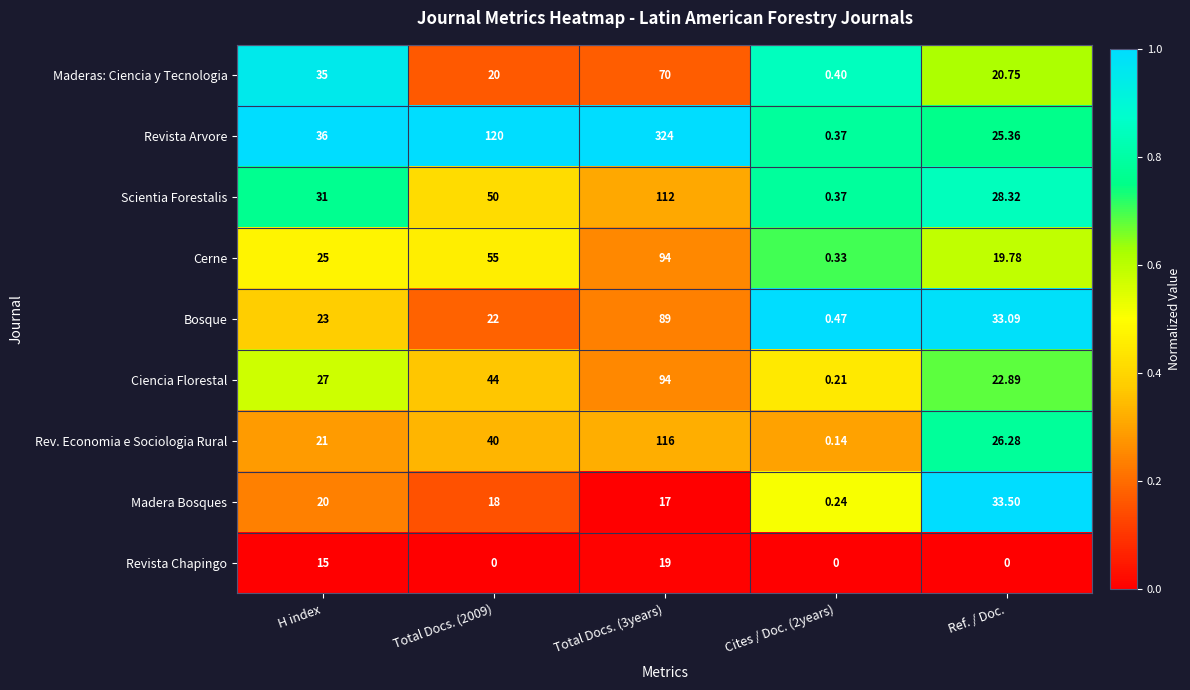

Which series changed the most between Cites / Doc. (2years) and Ref. / Doc.?

Madera Bosques